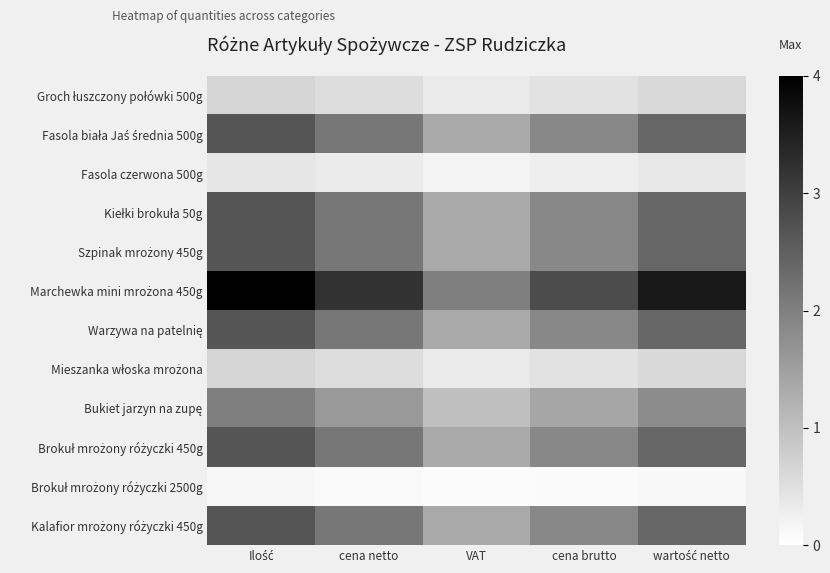

Between VAT and cena netto, which is larger?

cena netto